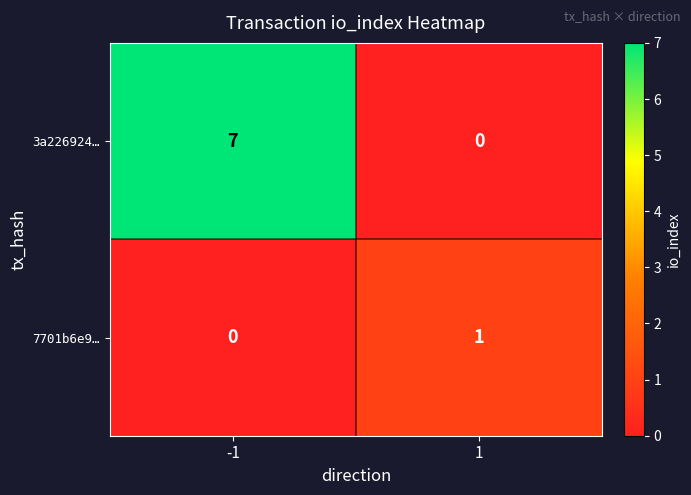

At which category is the sum across all series the highest?

-1